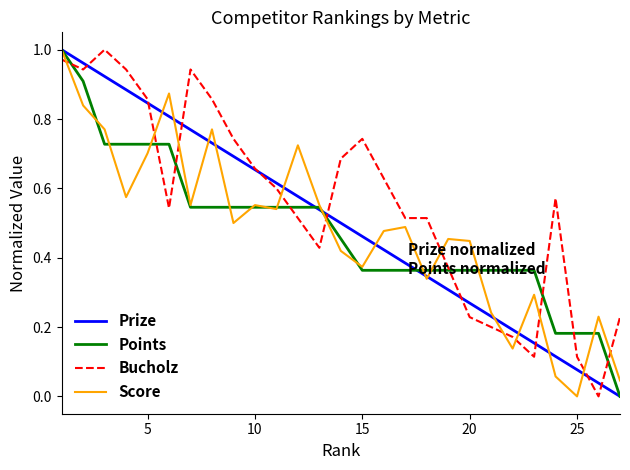

Which series has the largest total across all categories?

Bucholz